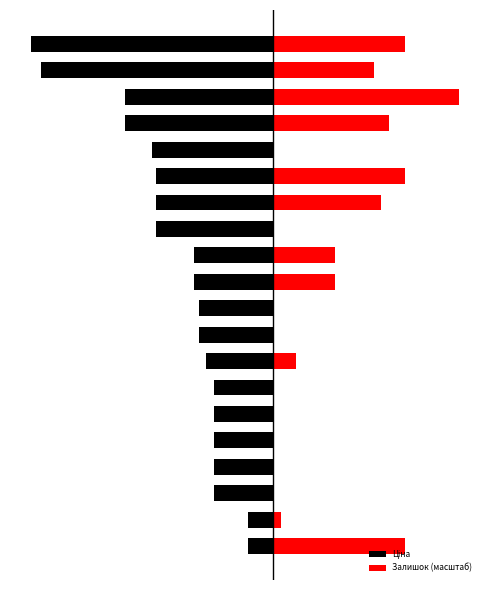

The value of Залишок (масштаб) at 10 is 15237.9. True or false?

True